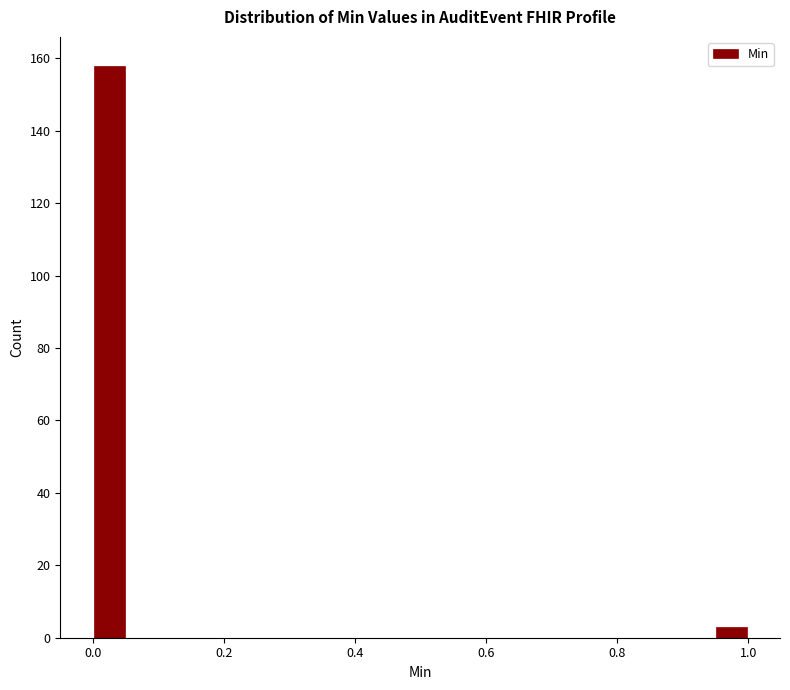

Around what value on the x-axis is the tallest bar? Give the approximate position of its centre, as read against the axis.

0.02